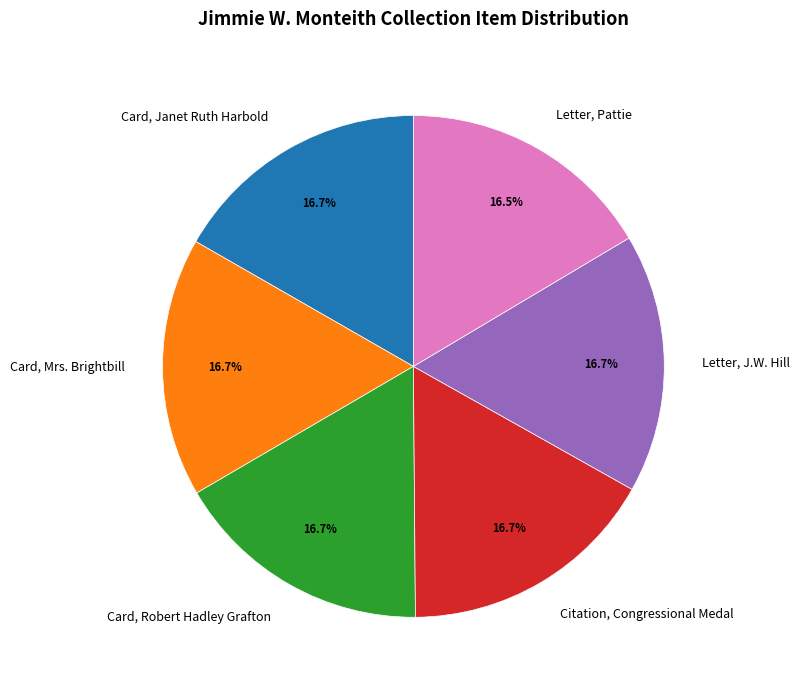

How many slices are in this pie chart?

6